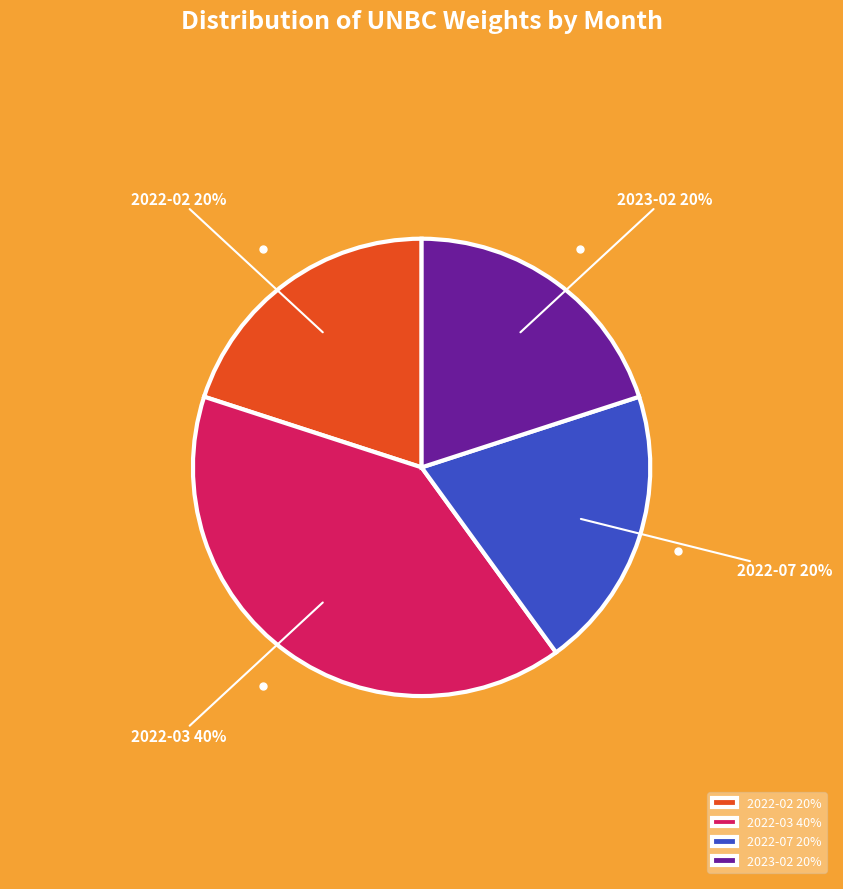

Does 2022-03 represent more than half of the total?

No